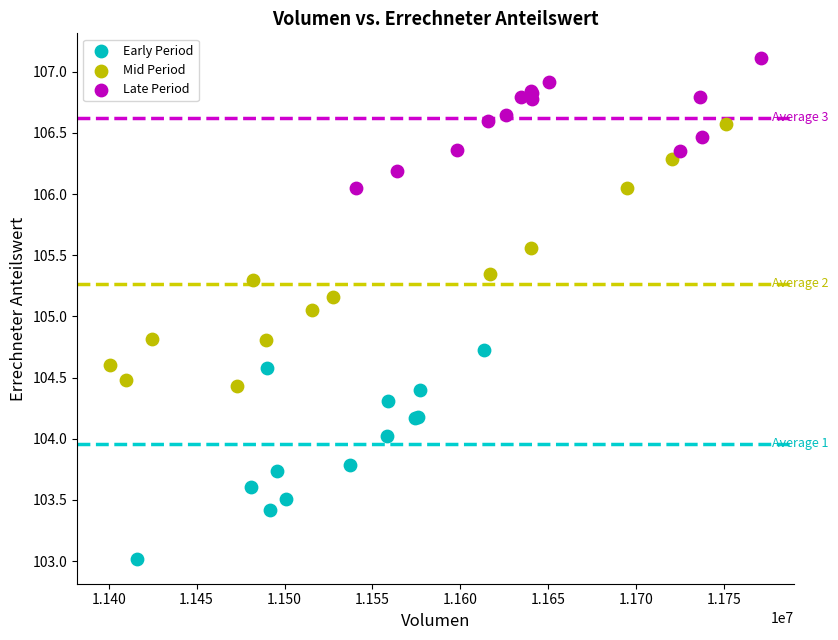

Which series contains the lowest Y value?

Early Period